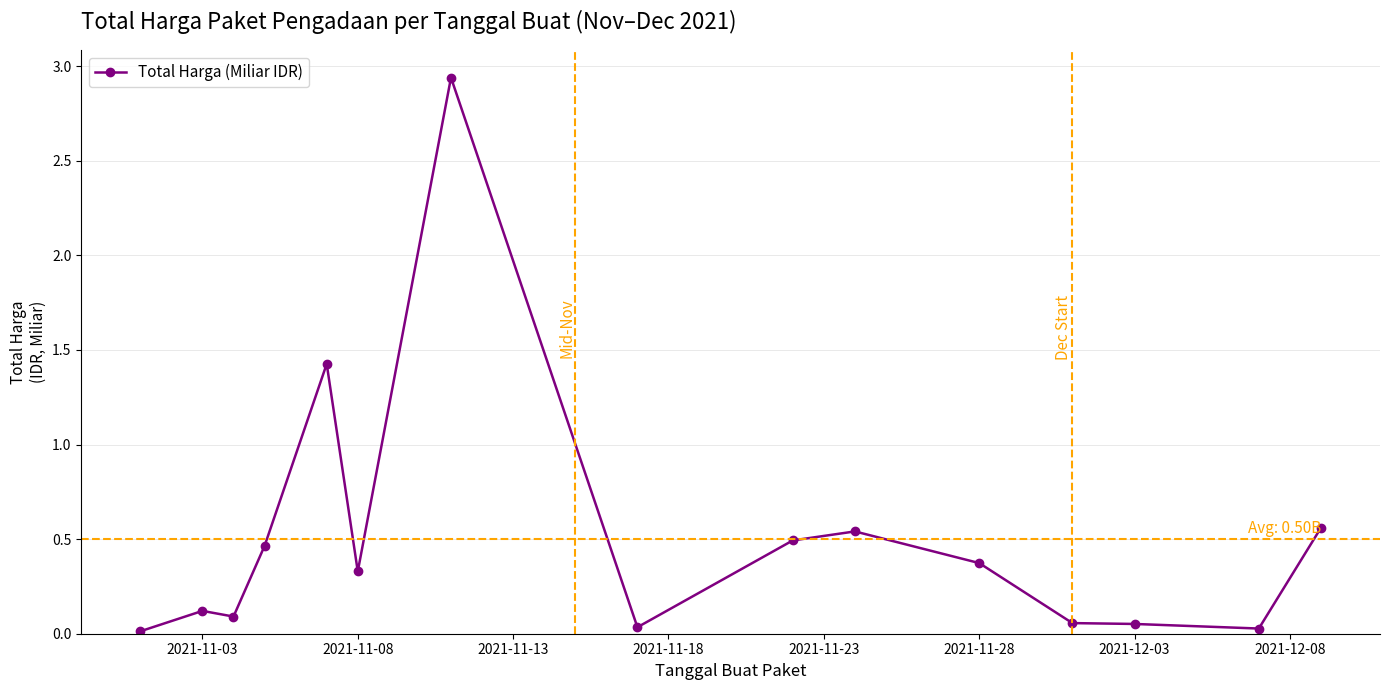

True or false: there are more than 2 points higher than both neighbors.

True